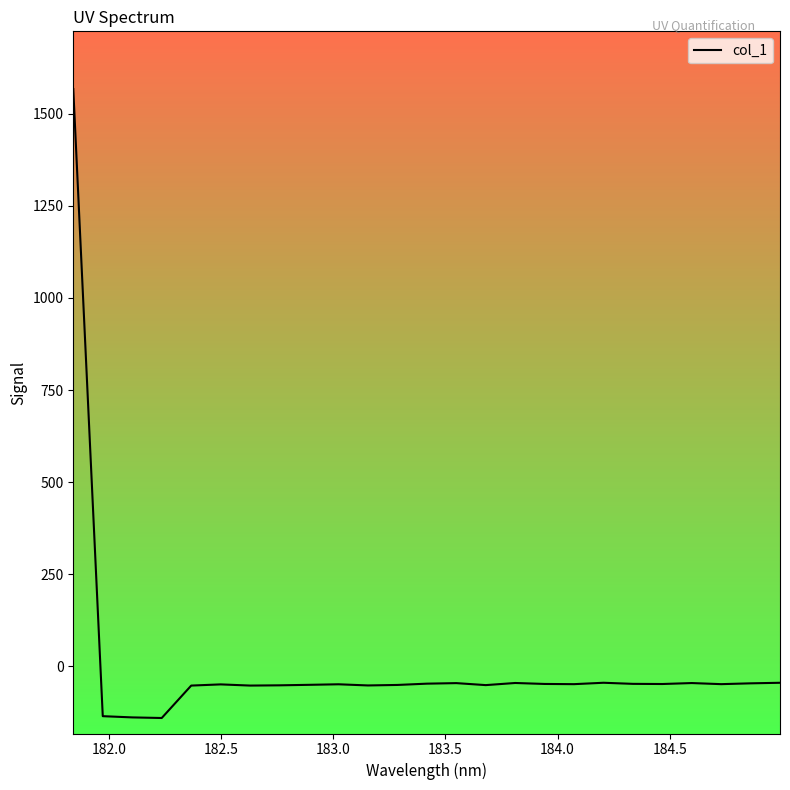

What is the maximum value shown in the chart?

1567.2